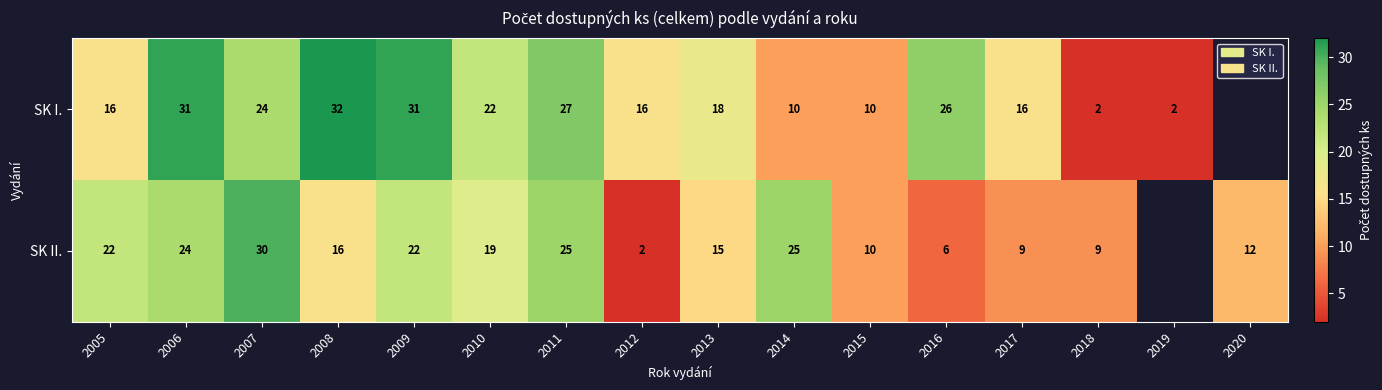

What is the difference between the SK I. values at 2008 and 2011?

5